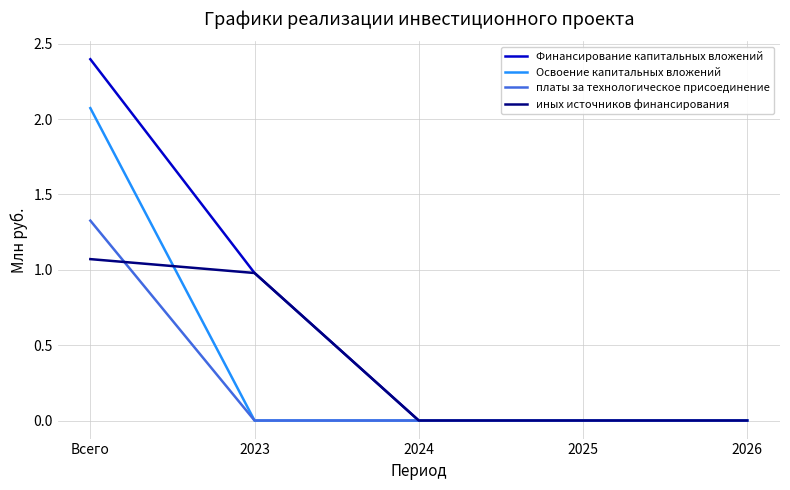

Which series has the largest range (max minus min)?

Финансирование капитальных вложений